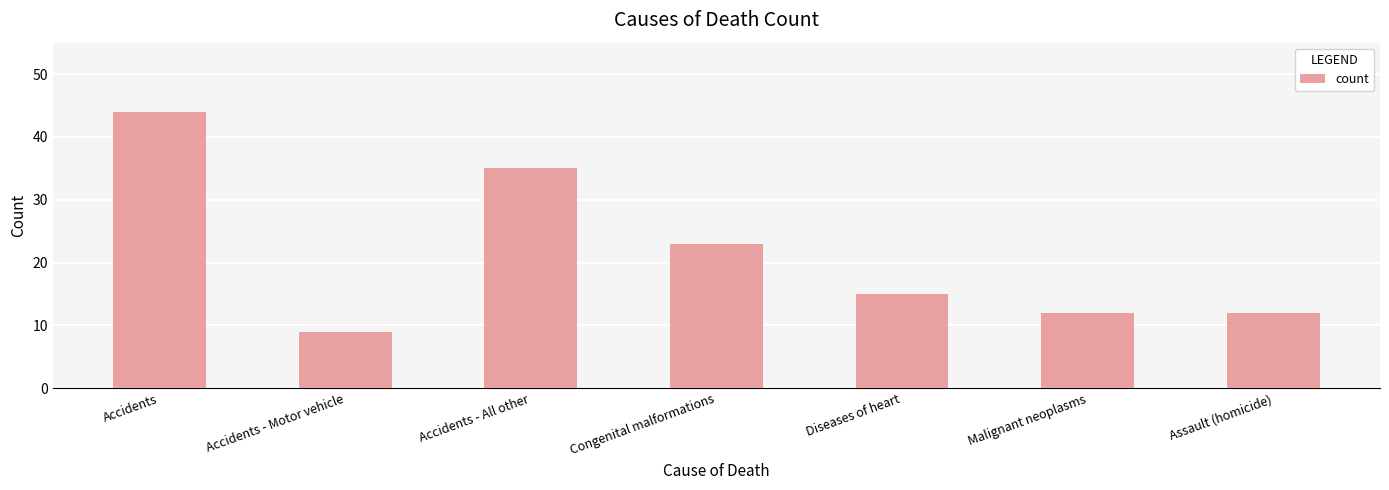

How many values are below 15?

3